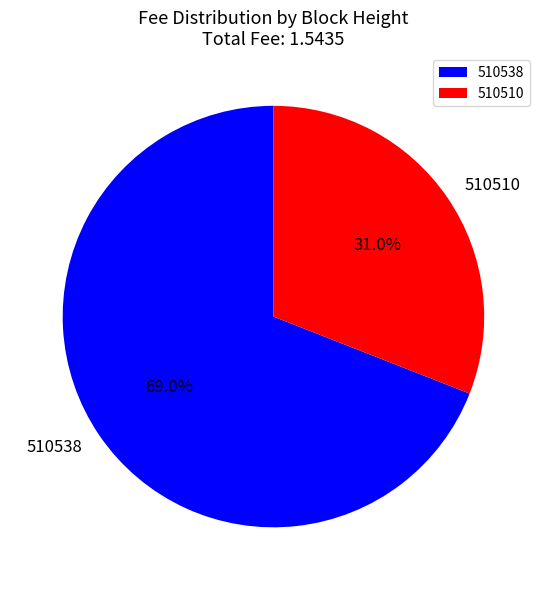

What portion of the pie excludes 510538?

31.0%